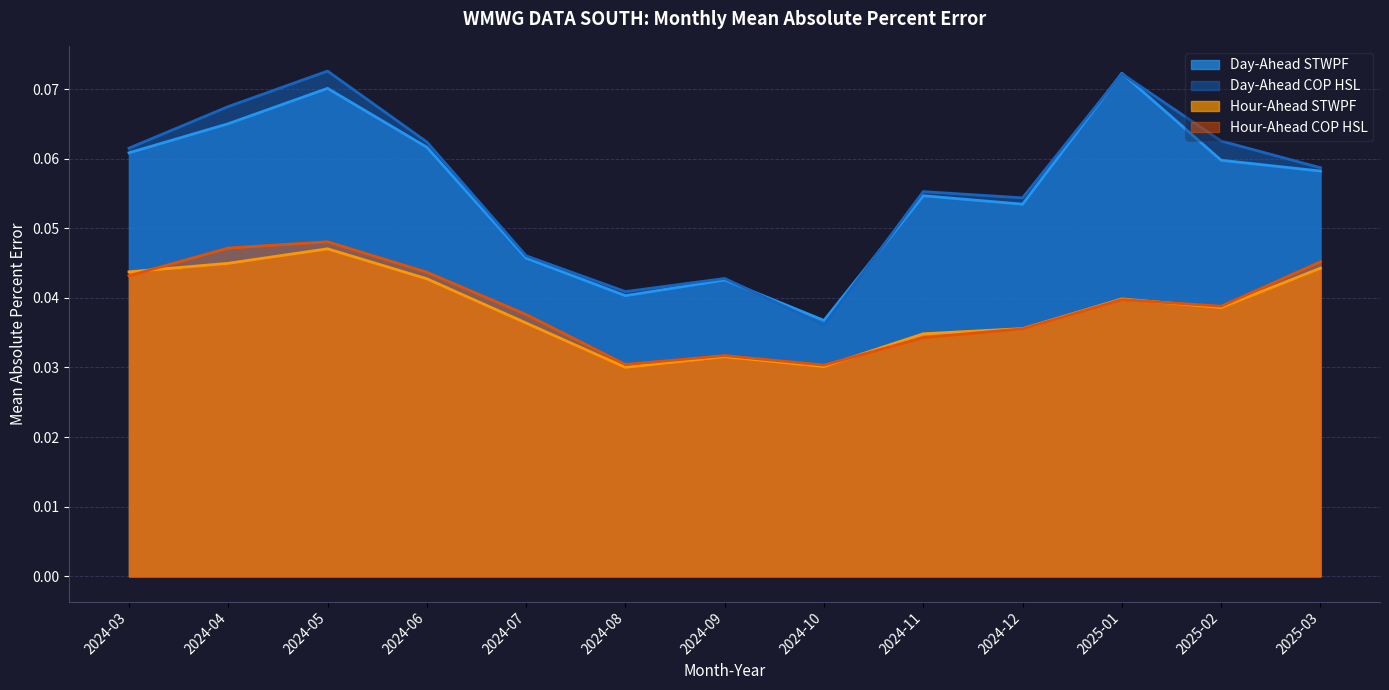

What is the label of the 9th point from the left?

2024-11